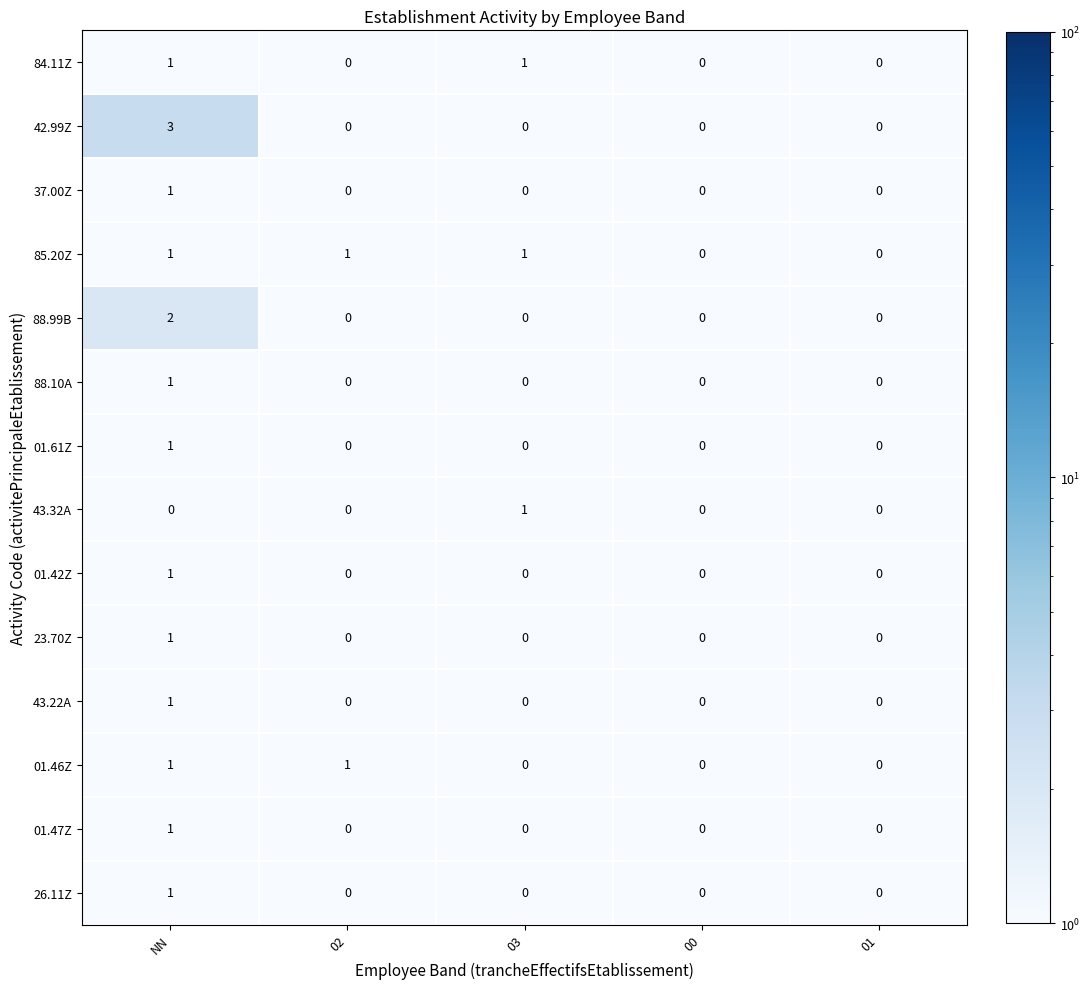

At which category is the sum across all series the highest?

NN